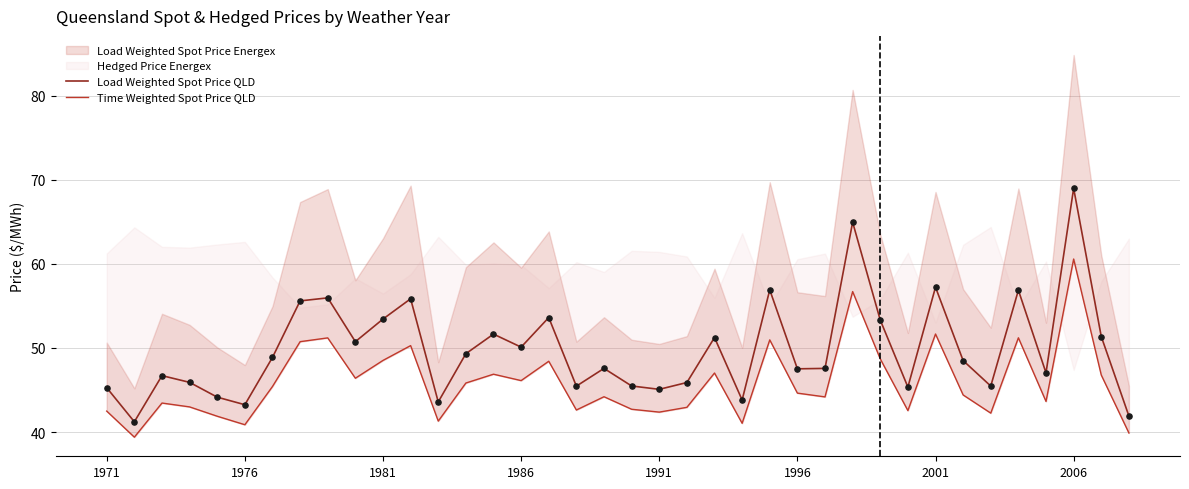

At which label does Load Weighted Spot Price QLD reach its peak?

2006